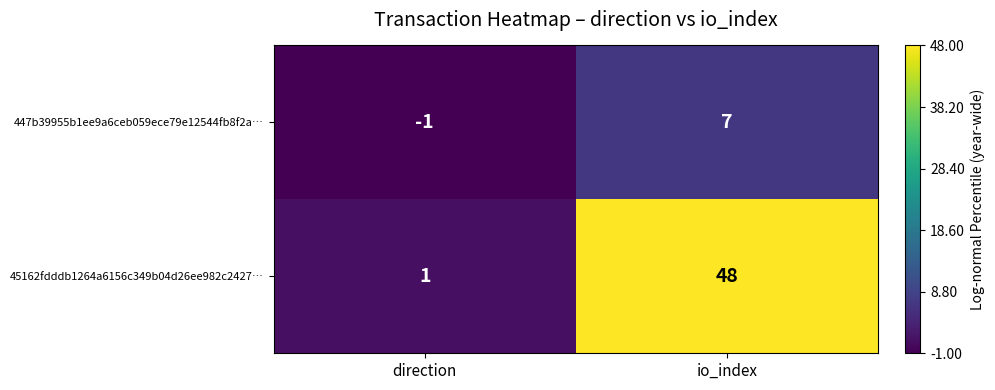

Which category has the highest value in the 447b39955b1ee9a6ceb059ece79e12544fb8f2a… series?

io_index